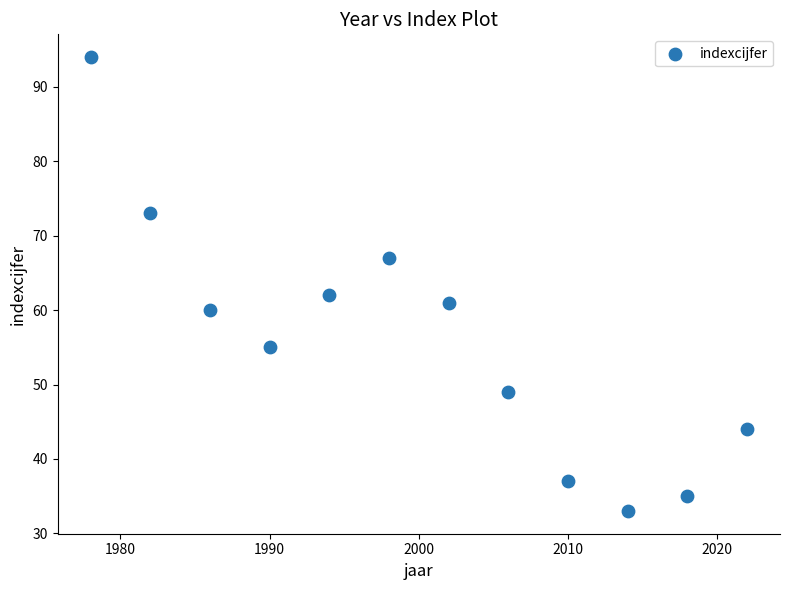

What Y value in the scatter plot is closest to 63?

62